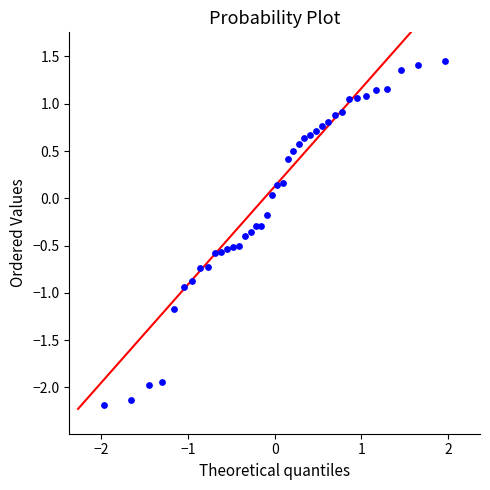

What is the range of X values (max minus min)?

3.9